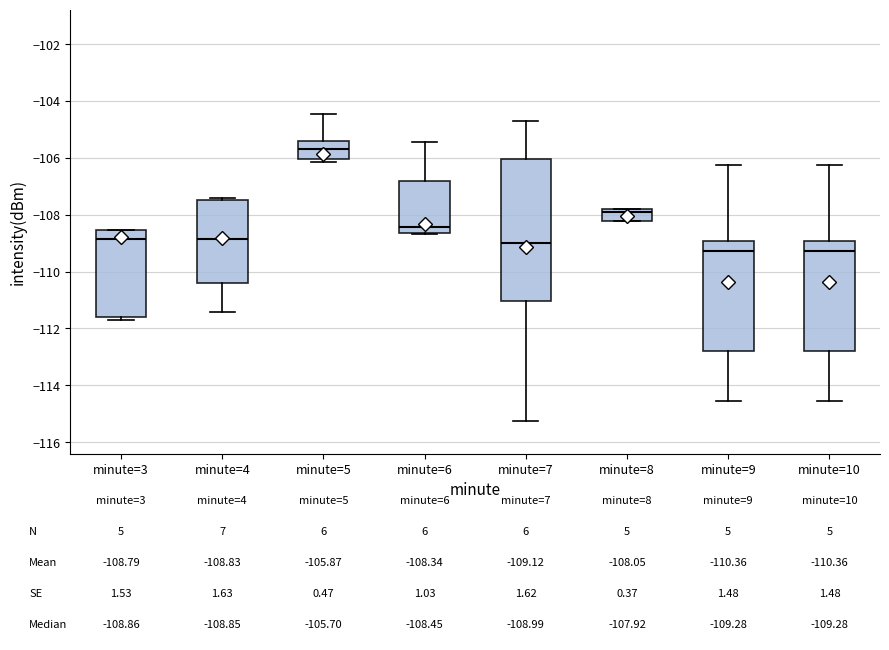

Which box is the tallest, from its lower edge to its upper edge?

minute=7